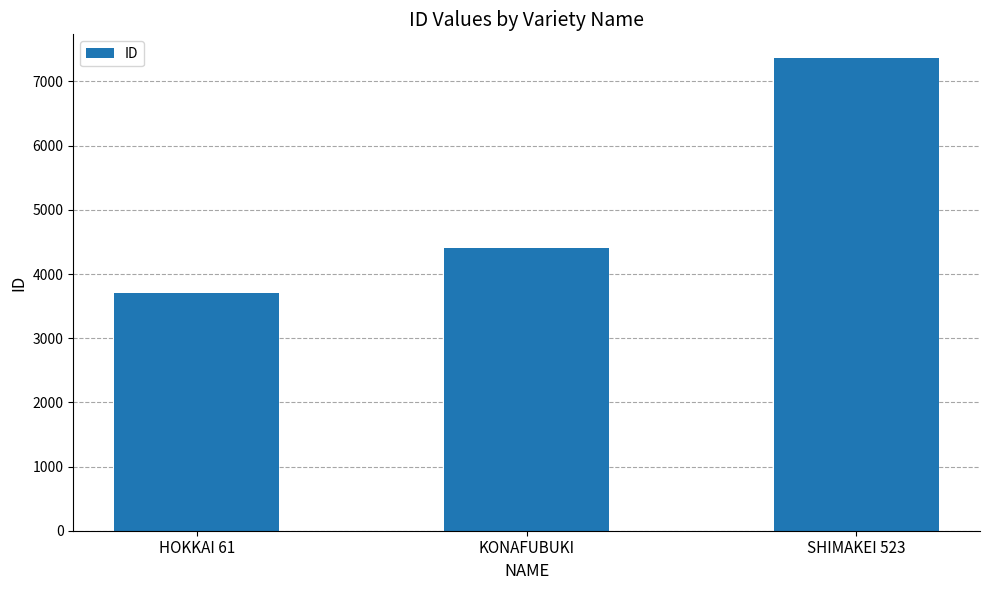

What is the difference between the maximum and minimum values?

3661